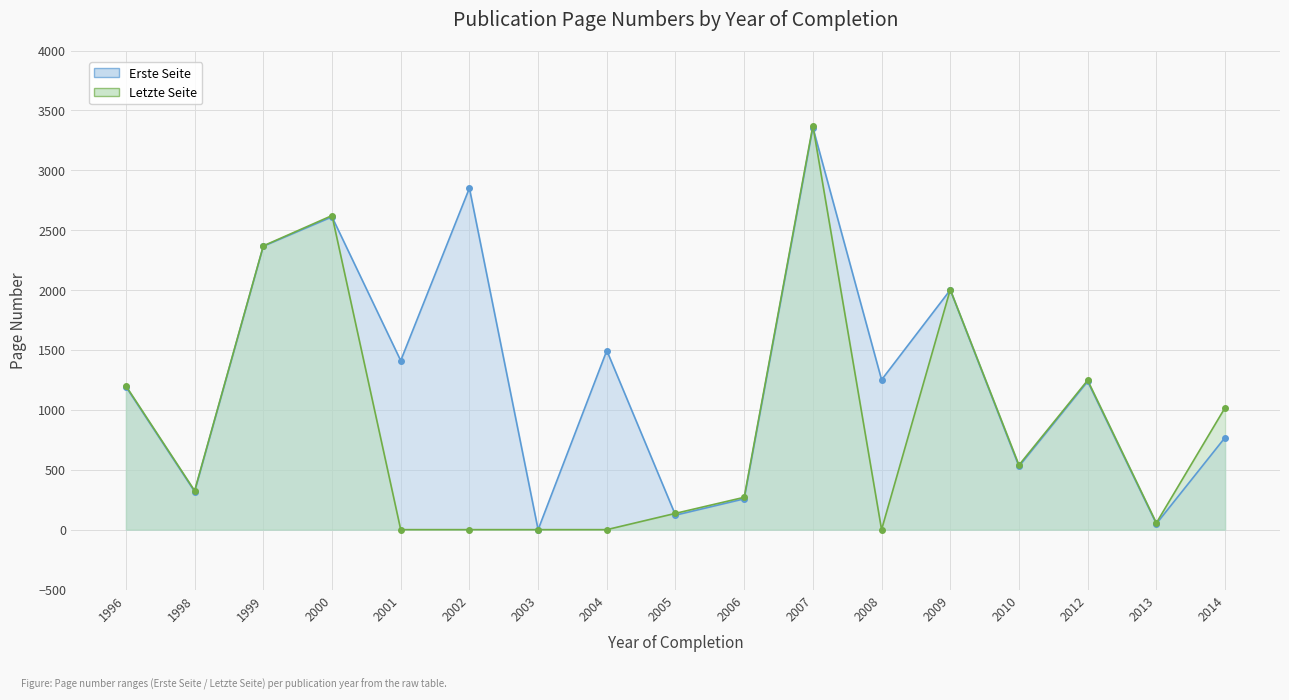

At which category does Letzte Seite reach its first local valley?

1998